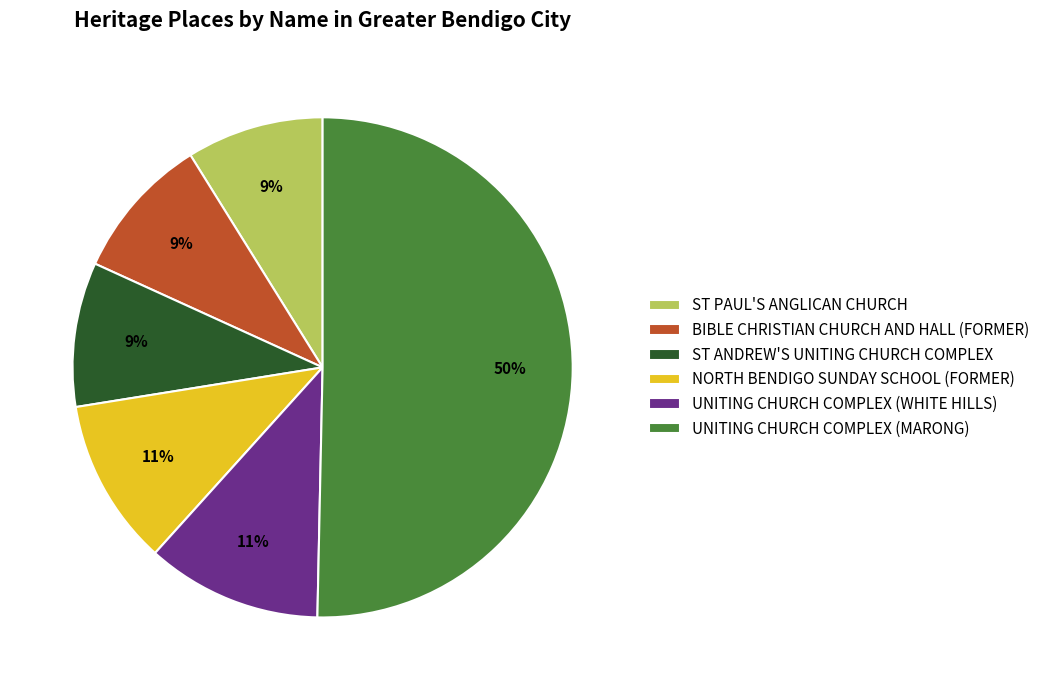

Which slice represents more than half of the pie?

UNITING CHURCH COMPLEX (MARONG)